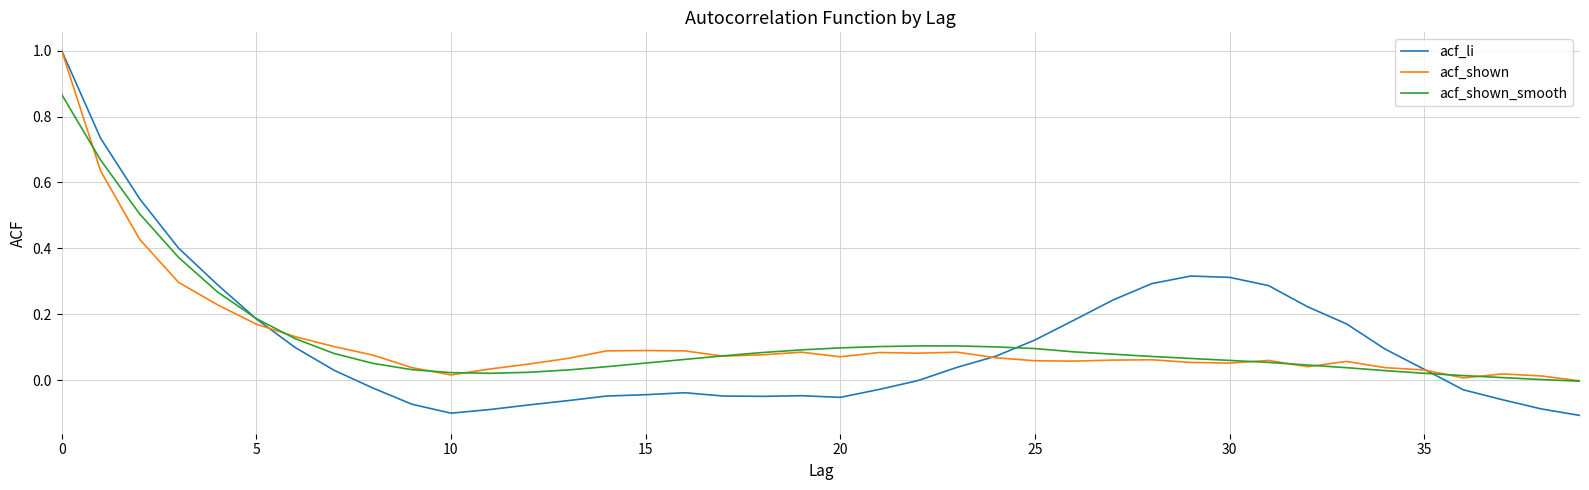

What is the highest value of the acf_shown series?

1.0